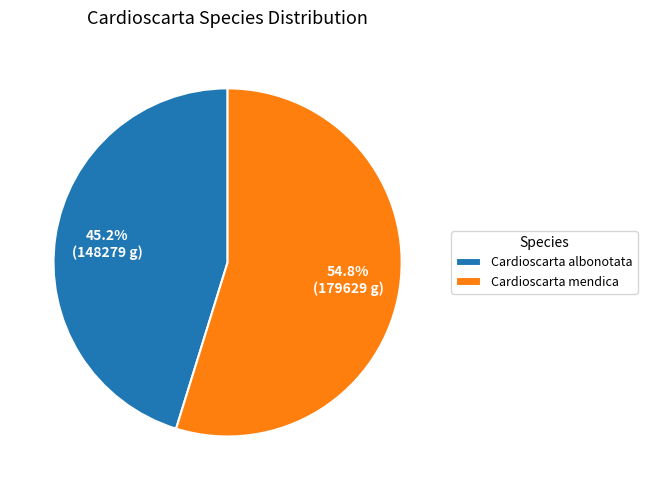

What is the smallest slice in the pie chart?

Cardioscarta albonotata